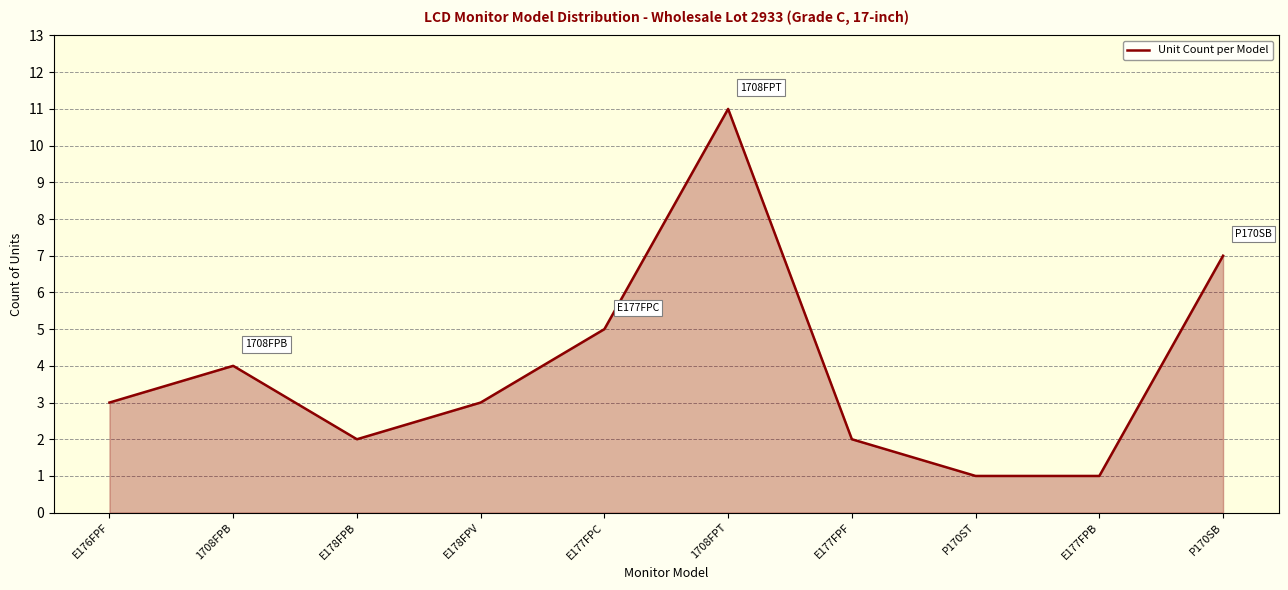

What position from the left is 1708FPB?

2